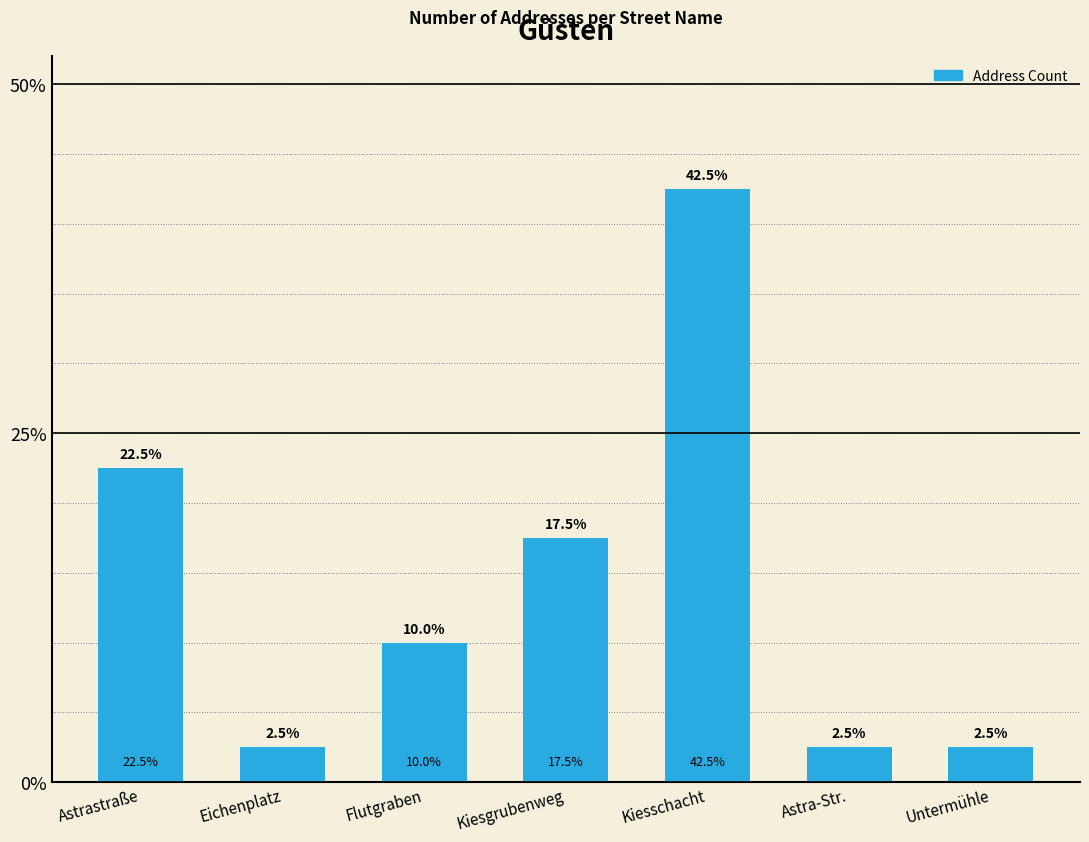

What is the label of the 3rd bar from the left?

Flutgraben